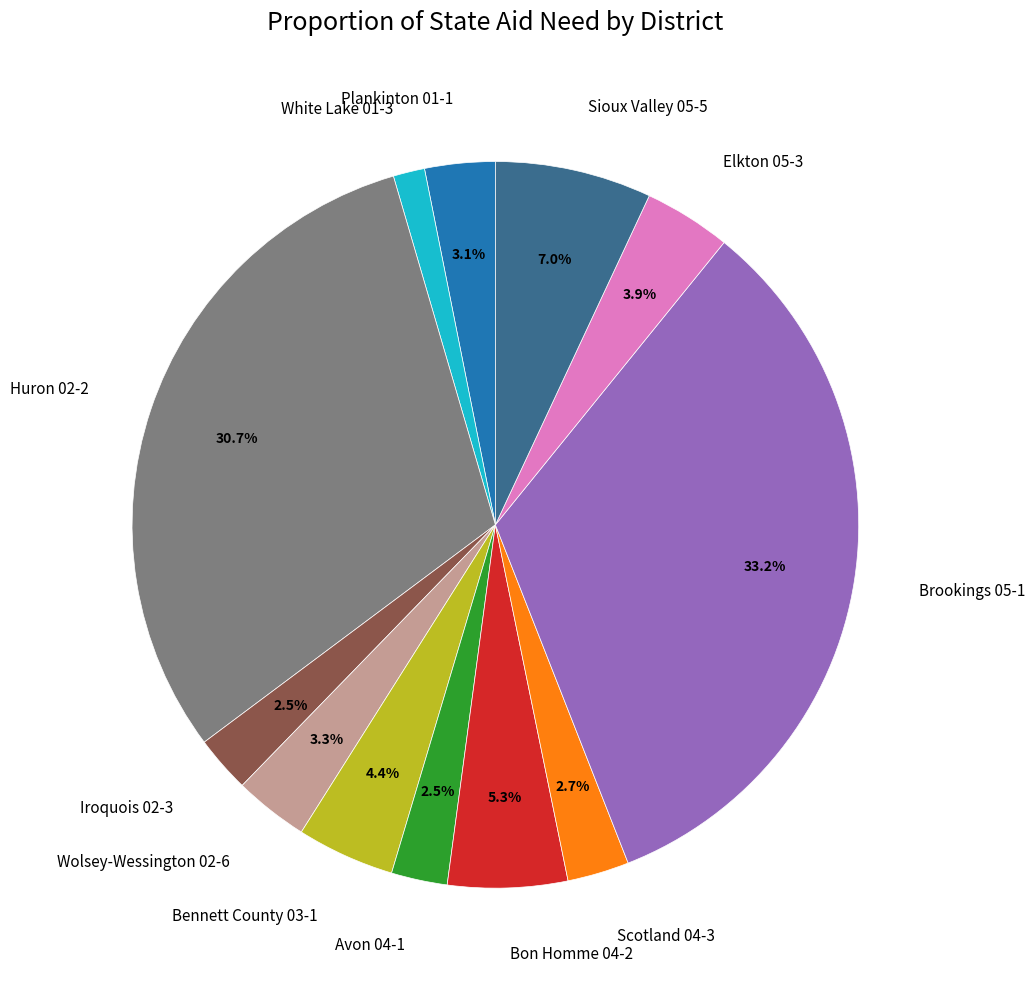

To the nearest percent, what is the difference between the largest and smallest slice percentages?

32%